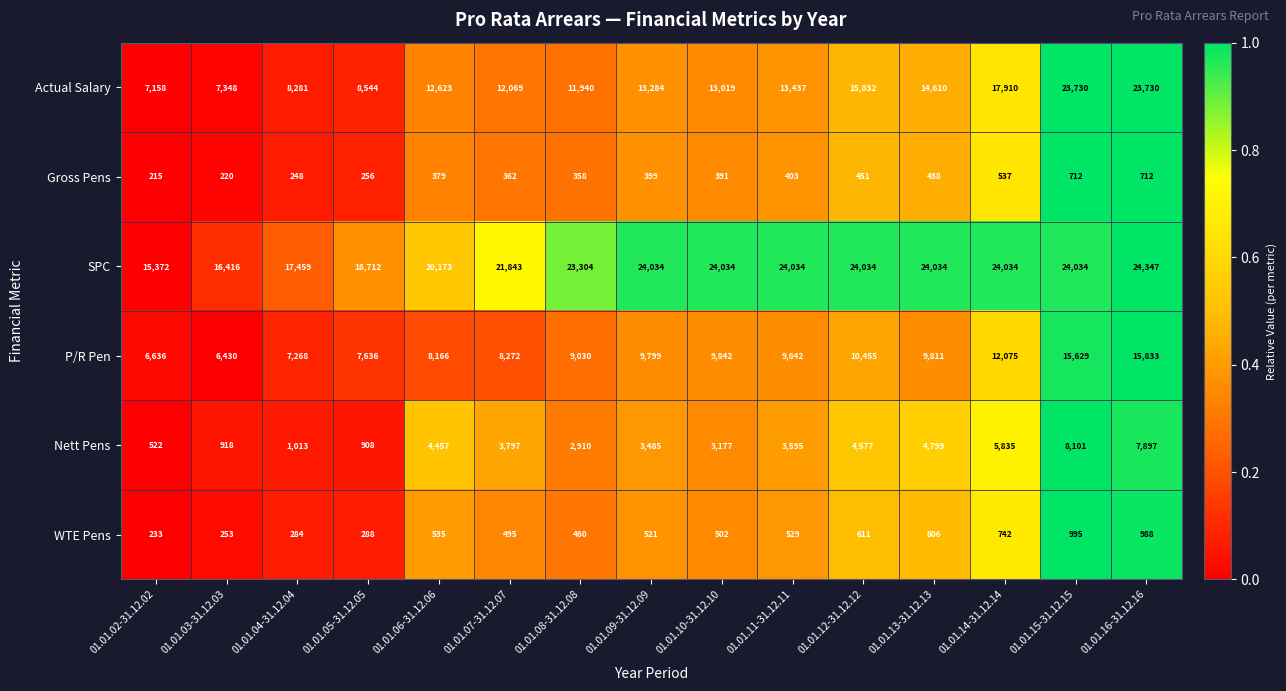

What is the difference between the maximum and minimum values in the Gross Pens series?

497